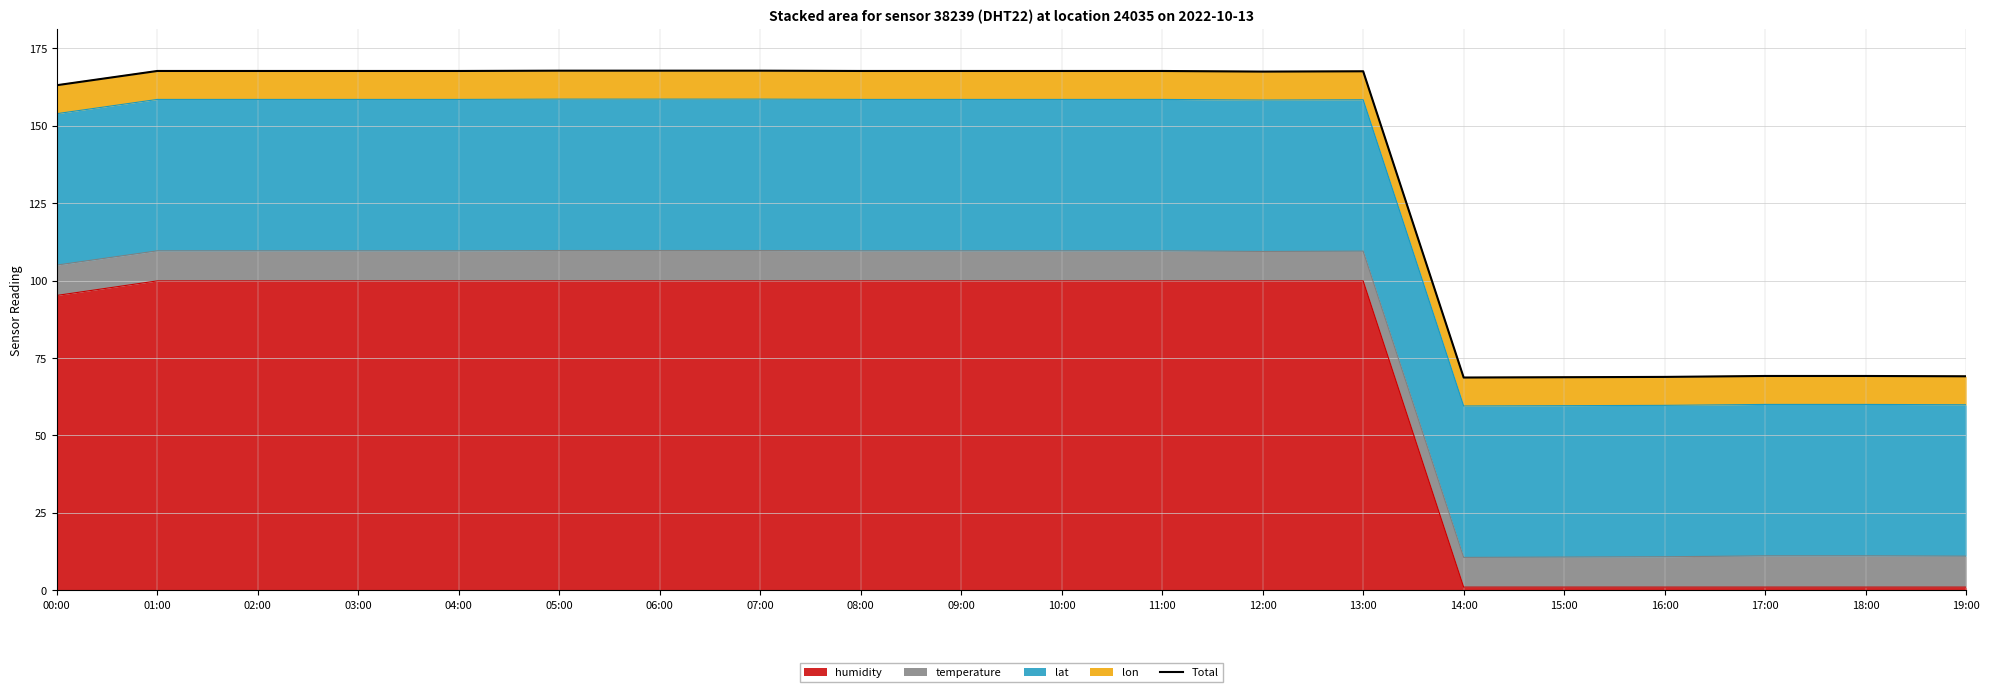

What is the average value?

137.8